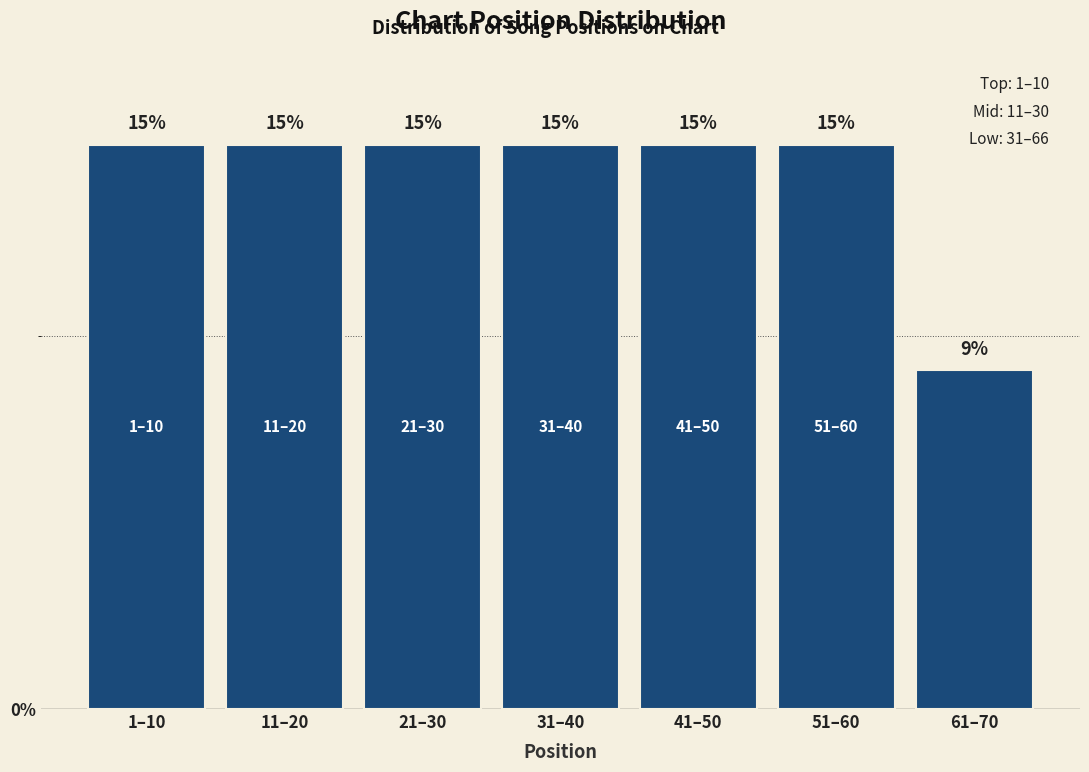

How many bars are there in total?

7